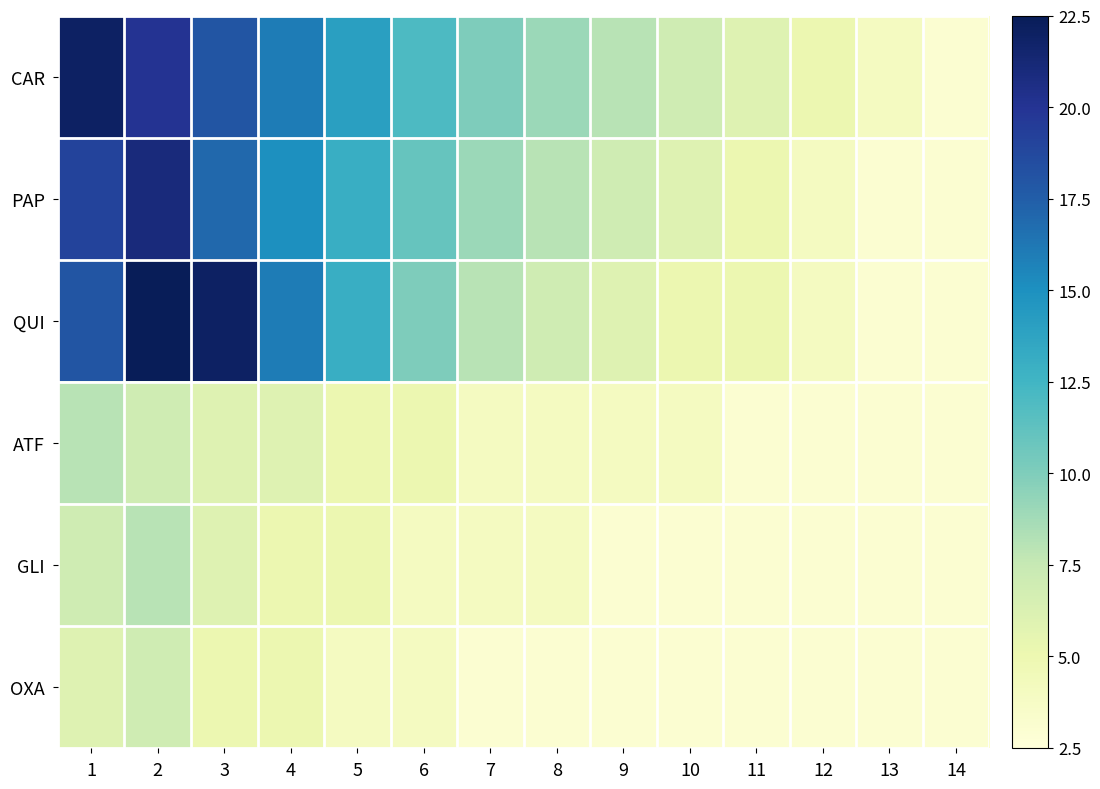

At how many categories does at least one series exceed 21?

3